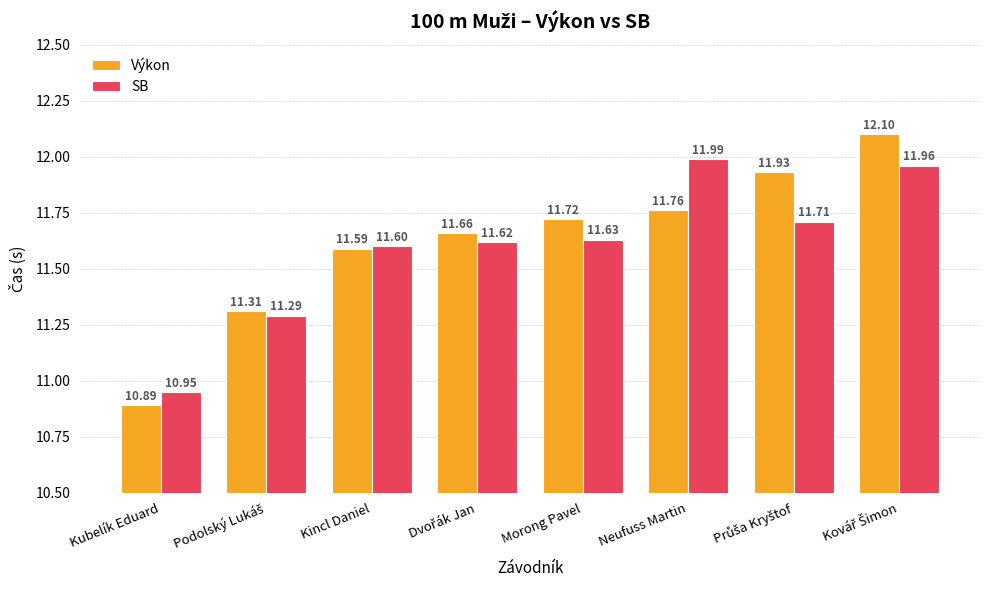

At how many categories does at least one series exceed 11?

7